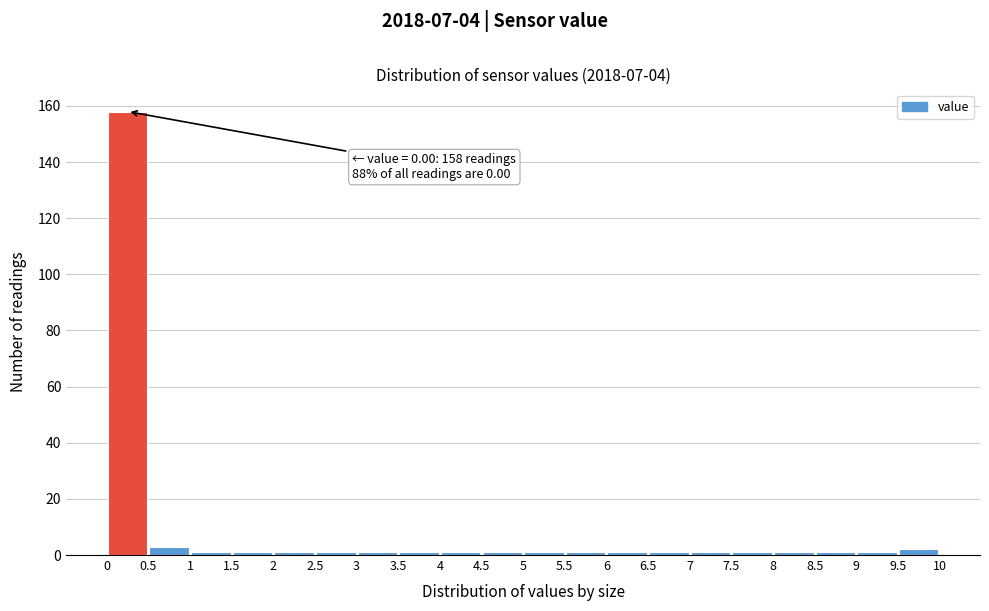

Which range on the x-axis has the tallest bar?

0 to 0.5